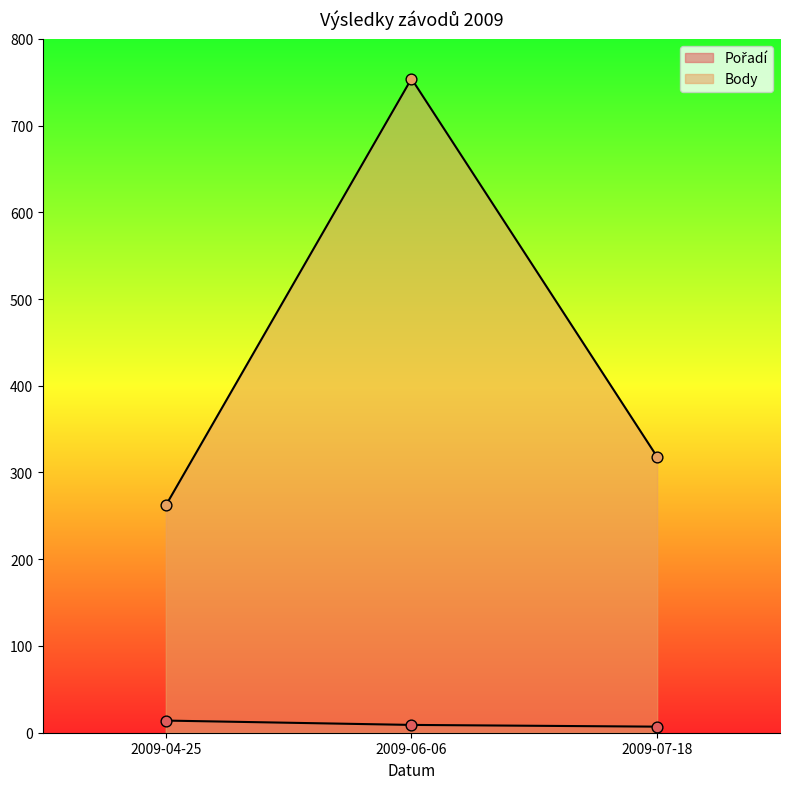

What are all the series names shown in the legend?

Pořadí, Body